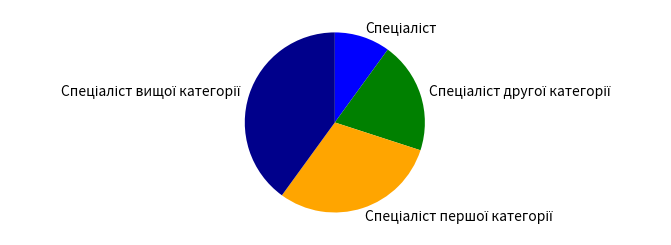

Does any single category account for the majority?

No